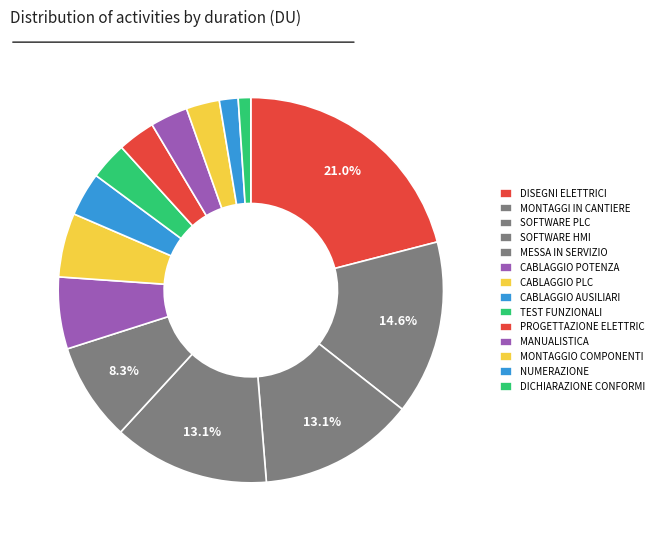

How many segments does this pie chart have?

14